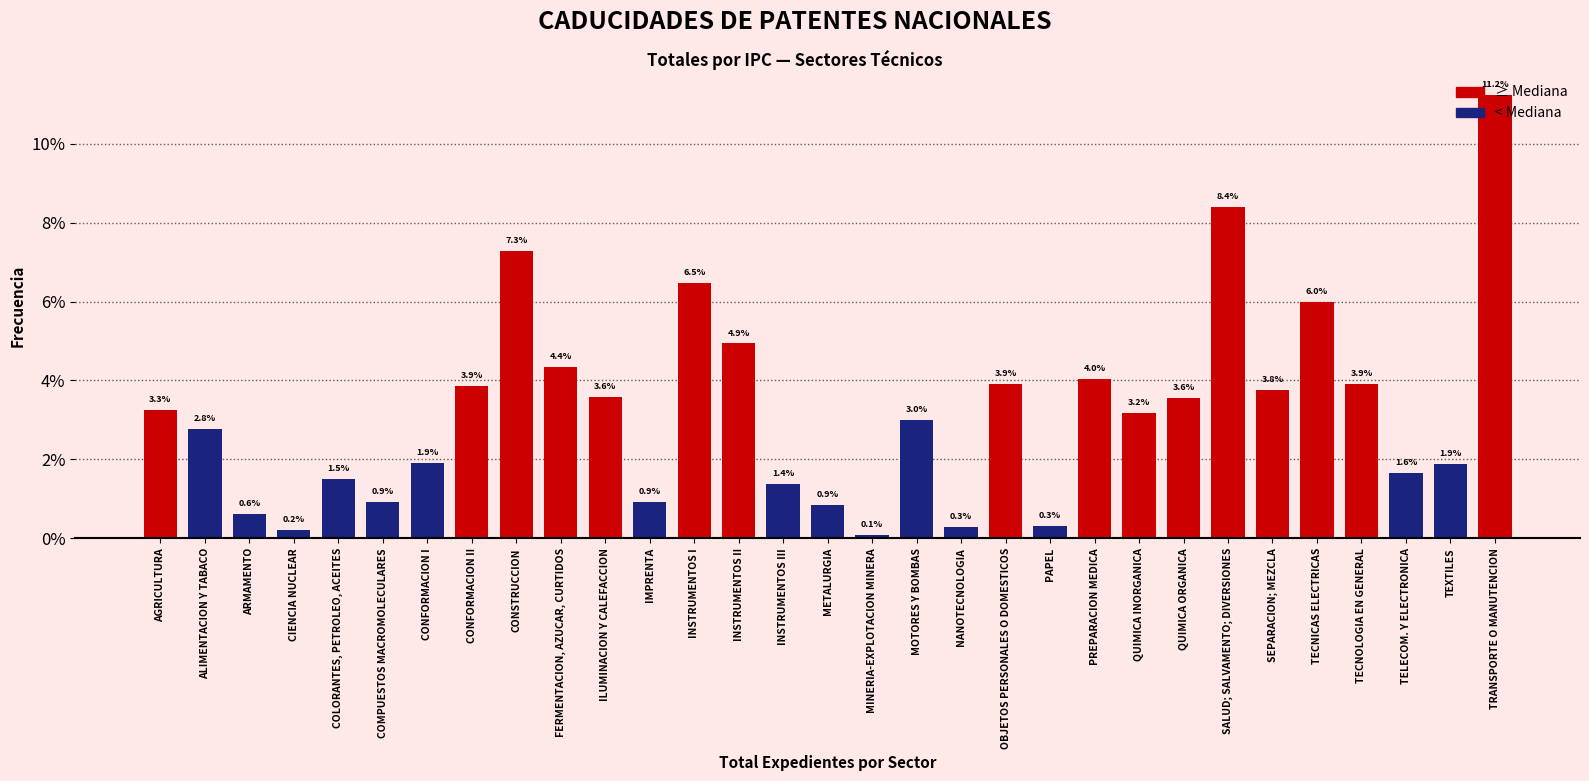

Where does the data first go above 3?

AGRICULTURA